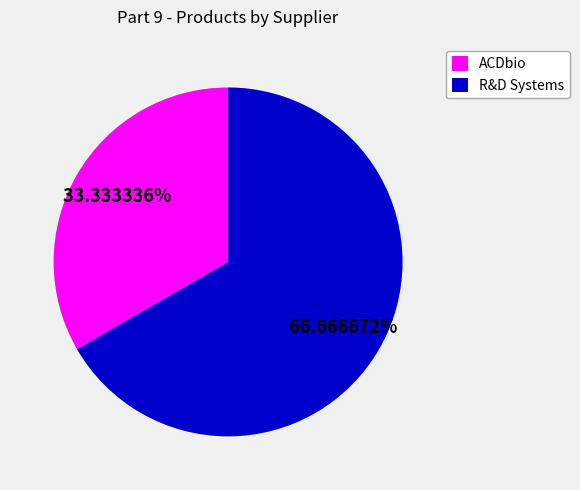

Is ACDbio the majority of the pie?

No